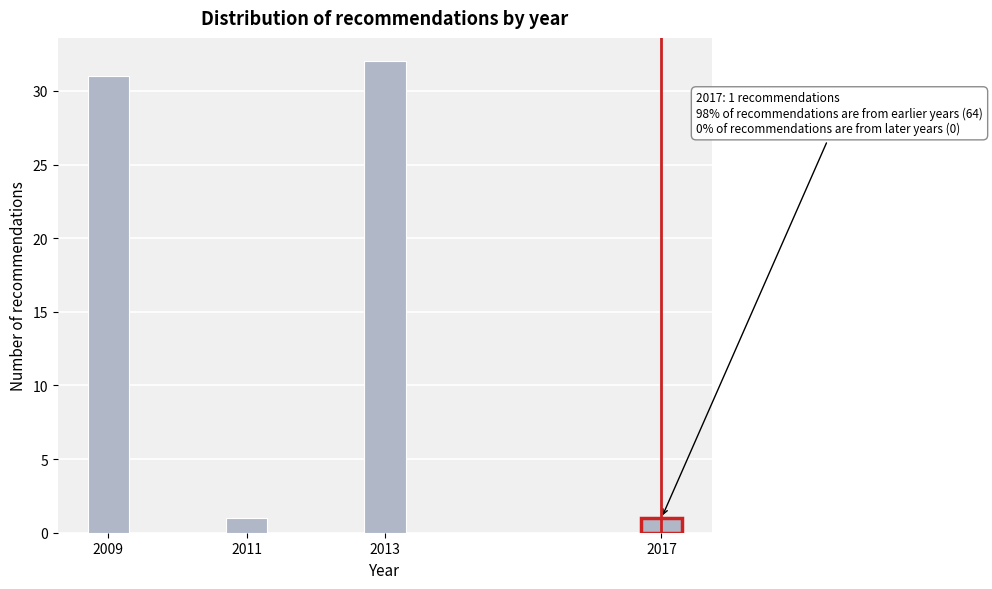

Reading left to right, what are all the values shown in this chart?

2009=31	2011=1	2013=32	2017=1